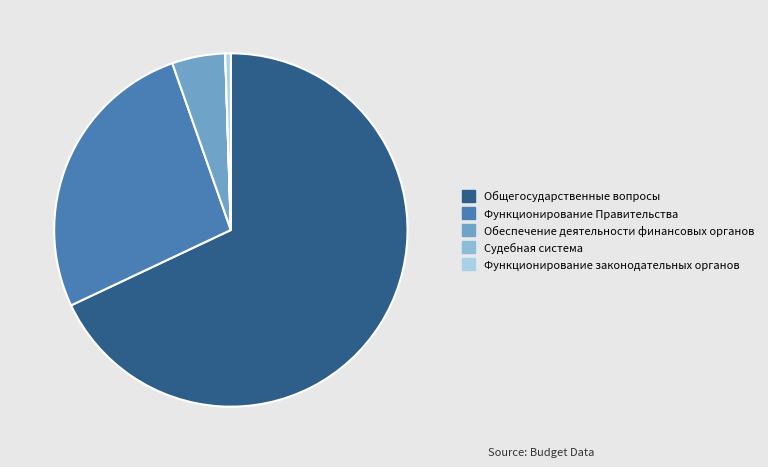

Which slice represents more than half of the pie?

Общегосударственные вопросы